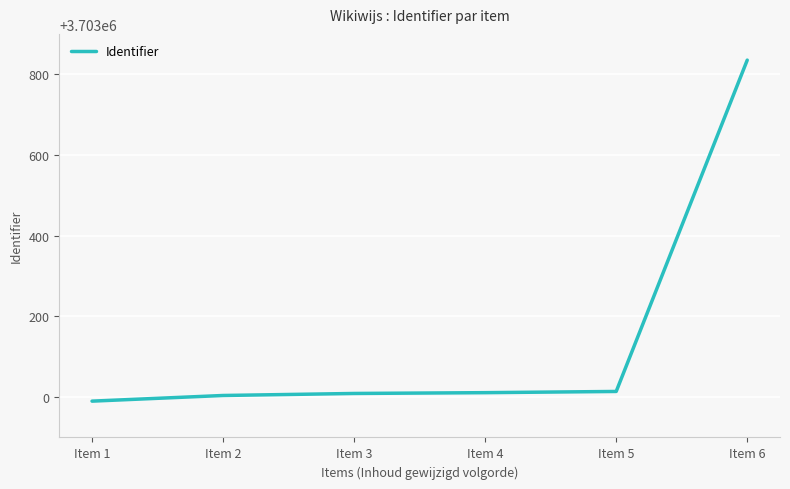

What is the difference between the second highest and minimum values?

24